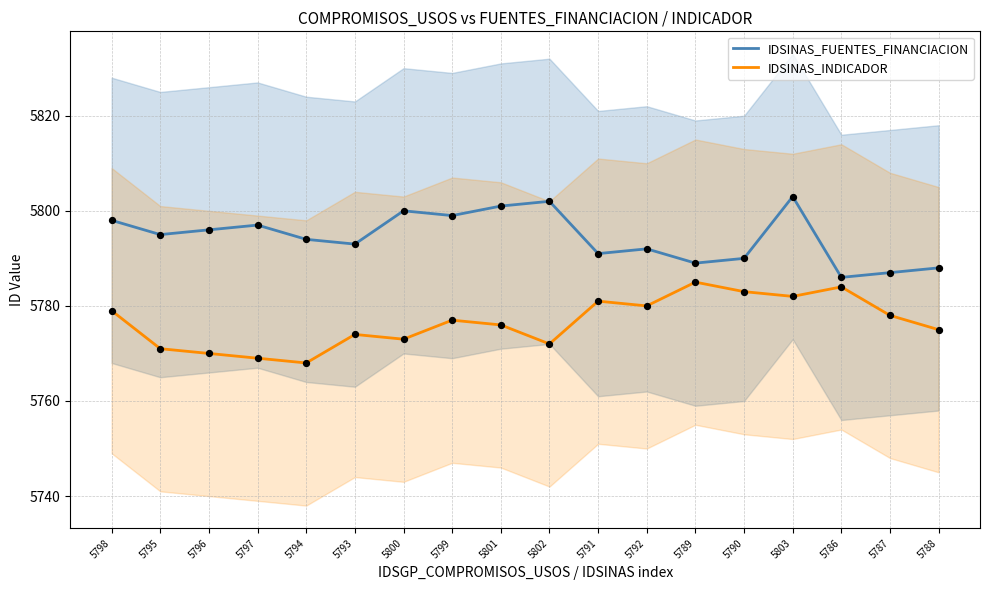

What is the total value across all series at 5789?

11574